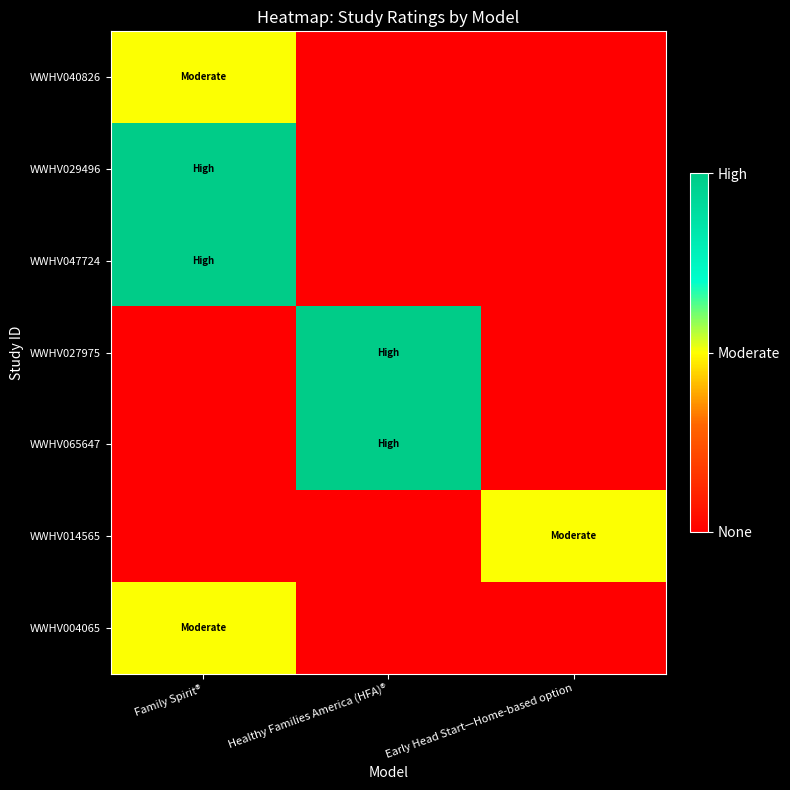

Reading right to left, list all the values displayed in this chart.

WWHV040826: Early Head Start—Home-based option=0	Healthy Families America (HFA)®=0	Family Spirit®=1
WWHV029496: Early Head Start—Home-based option=0	Healthy Families America (HFA)®=0	Family Spirit®=2
WWHV047724: Early Head Start—Home-based option=0	Healthy Families America (HFA)®=0	Family Spirit®=2
WWHV027975: Early Head Start—Home-based option=0	Healthy Families America (HFA)®=2	Family Spirit®=0
WWHV065647: Early Head Start—Home-based option=0	Healthy Families America (HFA)®=2	Family Spirit®=0
WWHV014565: Early Head Start—Home-based option=1	Healthy Families America (HFA)®=0	Family Spirit®=0
WWHV004065: Early Head Start—Home-based option=0	Healthy Families America (HFA)®=0	Family Spirit®=1